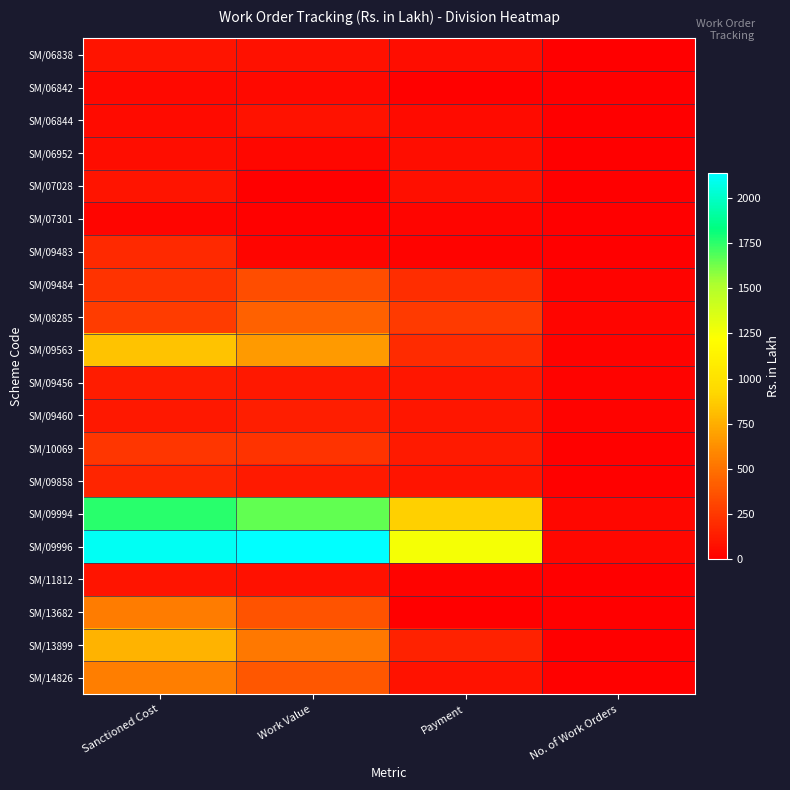

Rank the series at Work Value from lowest to highest value.

SM/07028, SM/07301, SM/09483, SM/06952, SM/06842, SM/06838, SM/11812, SM/06844, SM/09456, SM/09858, SM/09460, SM/10069, SM/09484, SM/13682, SM/14826, SM/08285, SM/13899, SM/09563, SM/09994, SM/09996